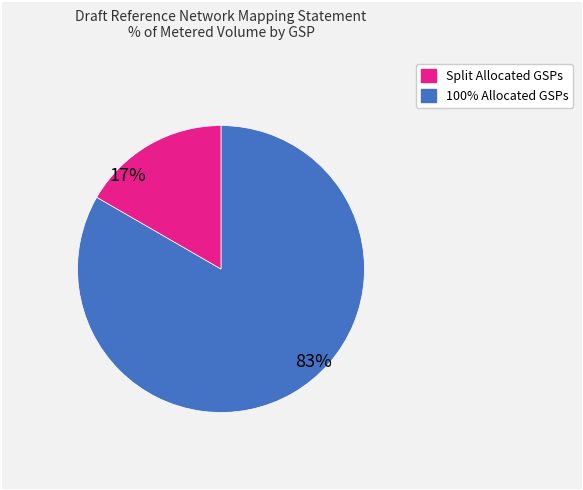

To the nearest percent, what is the average slice percentage?

50%